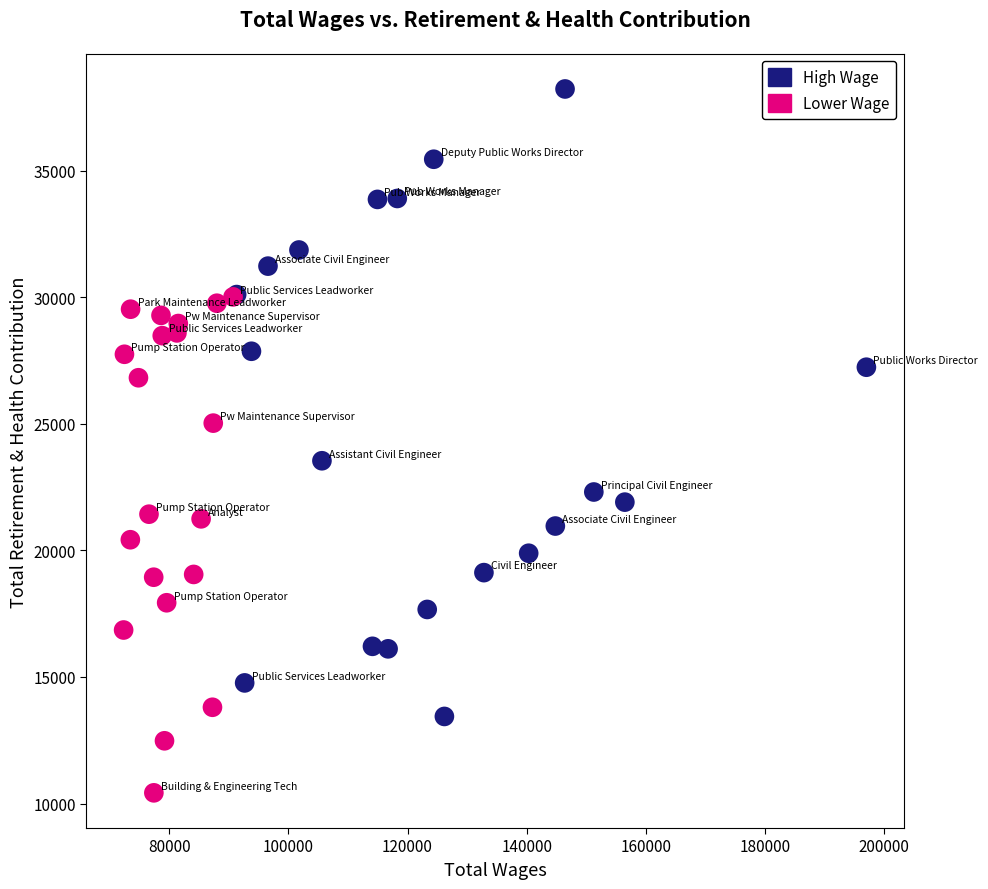

Which series contains the highest Y value?

High Wage